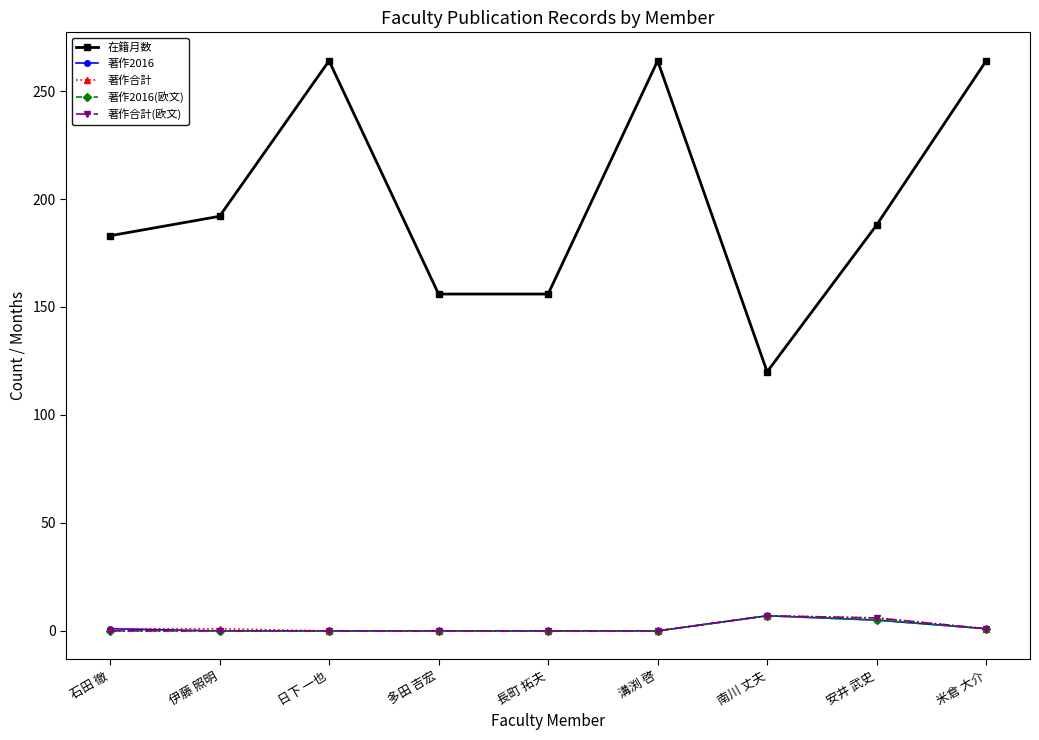

Which series changed the most between 長町 拓夫 and 米倉 大介?

在籍月数